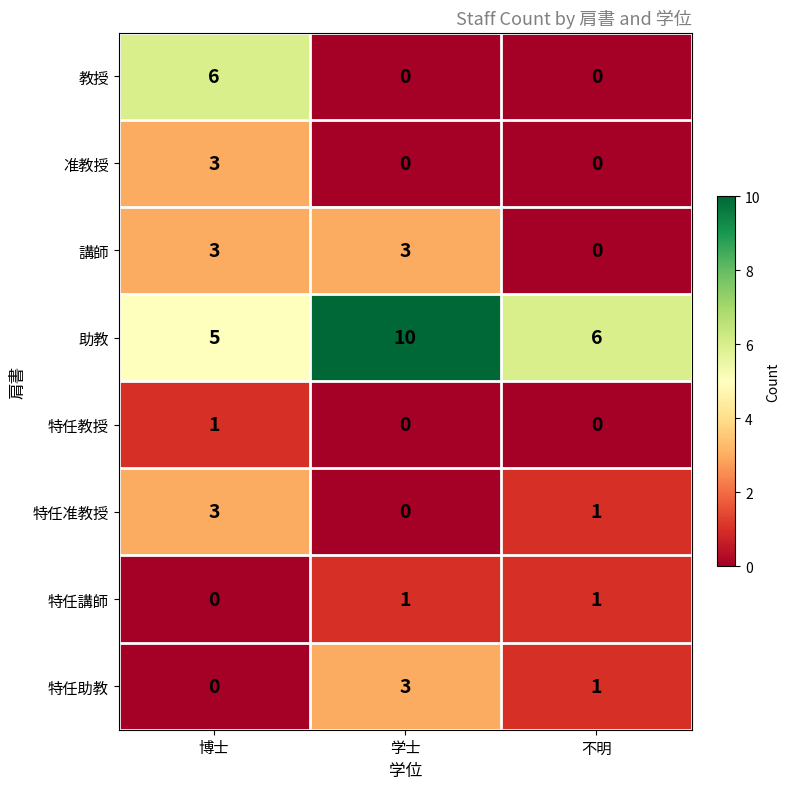

What is the spread (max minus min) of values at 学士?

10